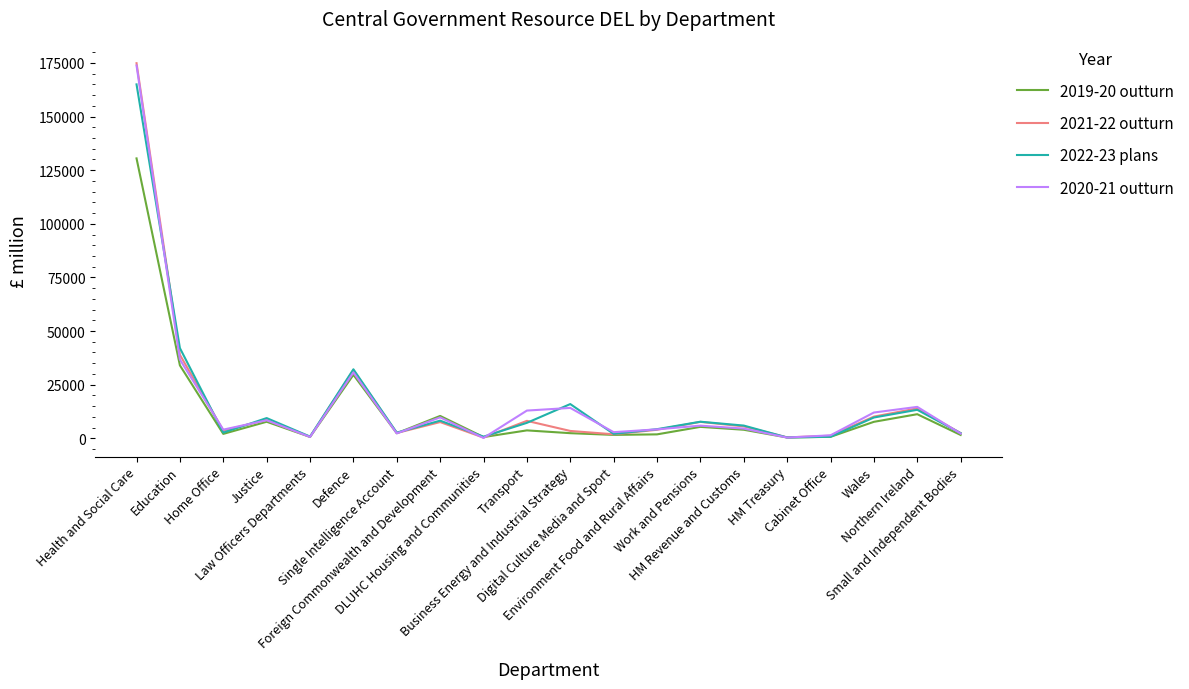

What is the lowest value of the 2022-23 plans series?

353